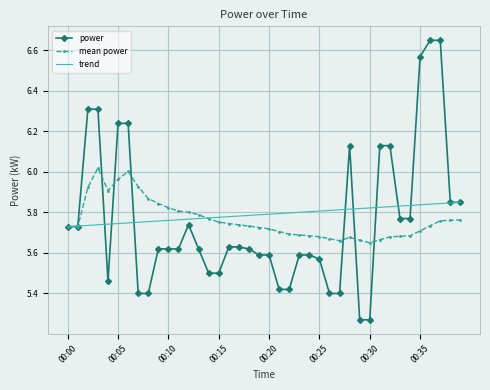

Which series has the largest range (max minus min)?

power